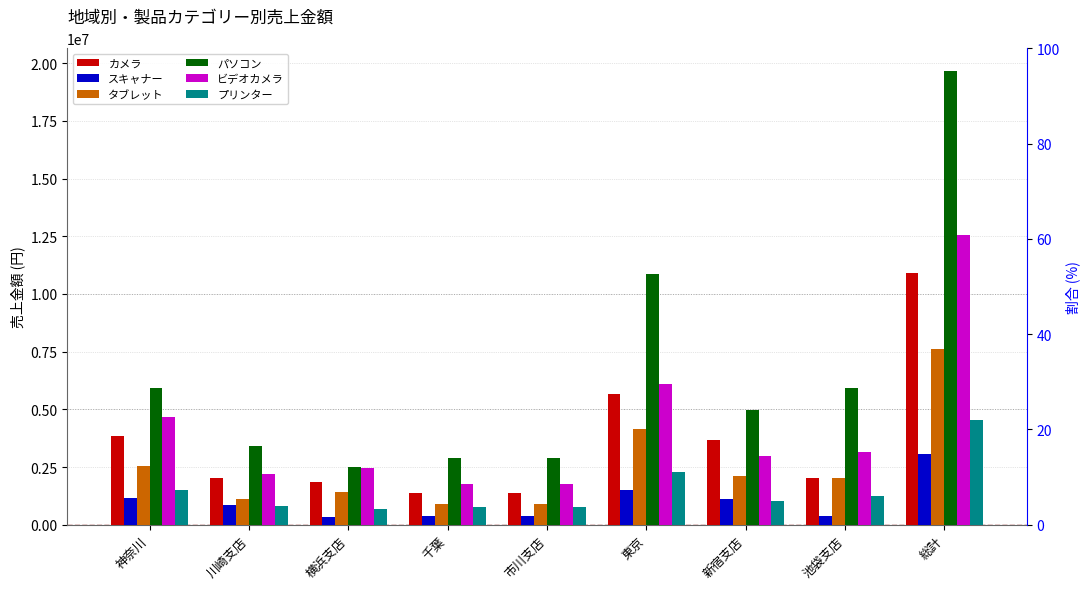

How many groups of bars are there?

9